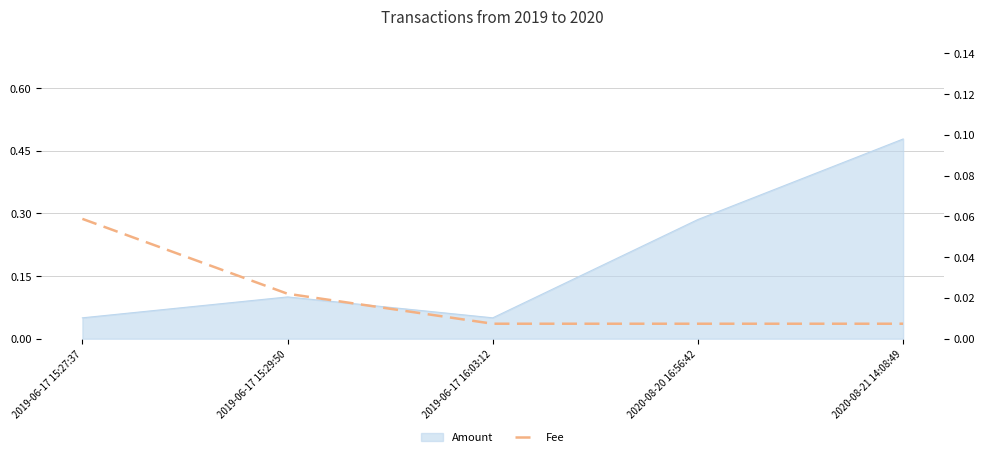

Reading left to right, extract all data points from this chart.

2019-06-17 15:27:37=0.1	2019-06-17 15:29:50=0.0	2019-06-17 16:03:12=0.0	2020-08-20 16:56:42=0.0	2020-08-21 14:08:49=0.0